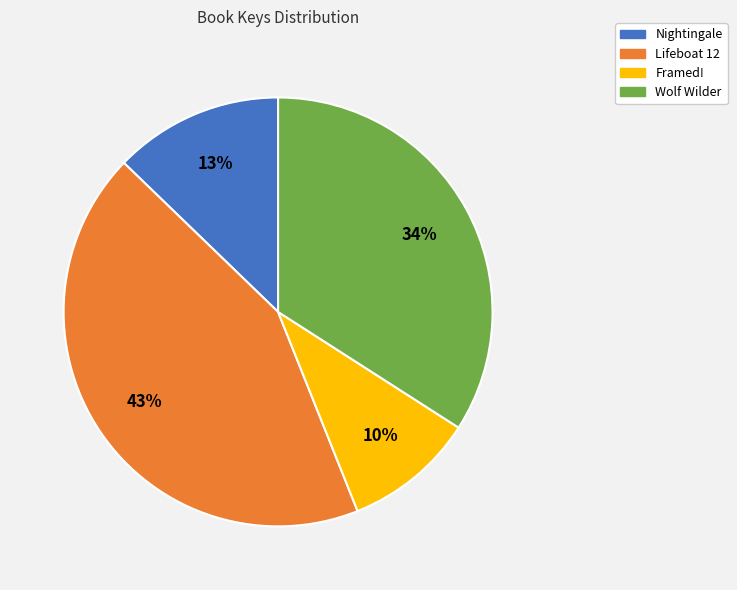

Does Lifeboat 12 account for over 50% of the chart?

No